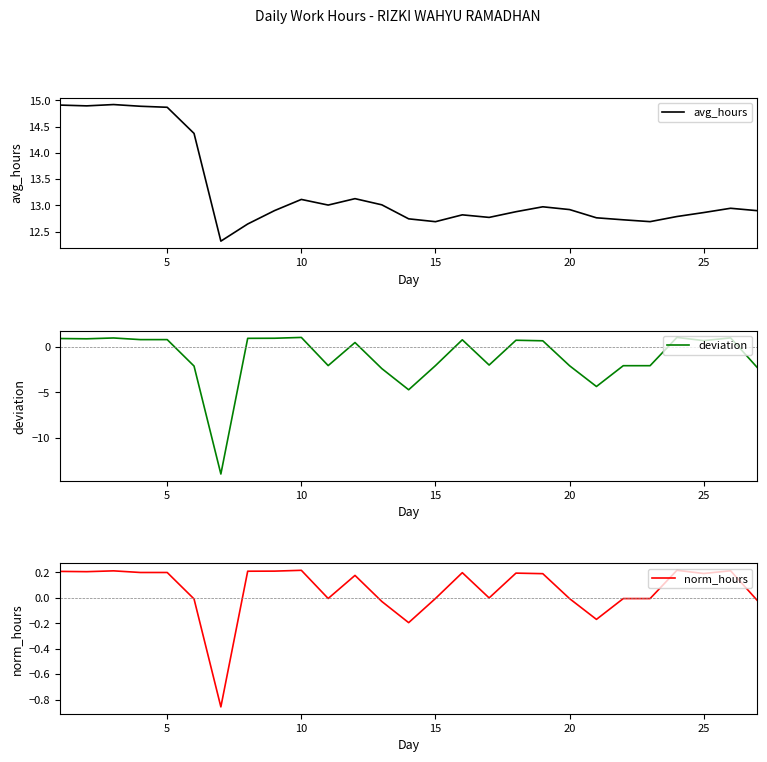

What is the difference between the maximum and minimum values in the deviation series?

15.0